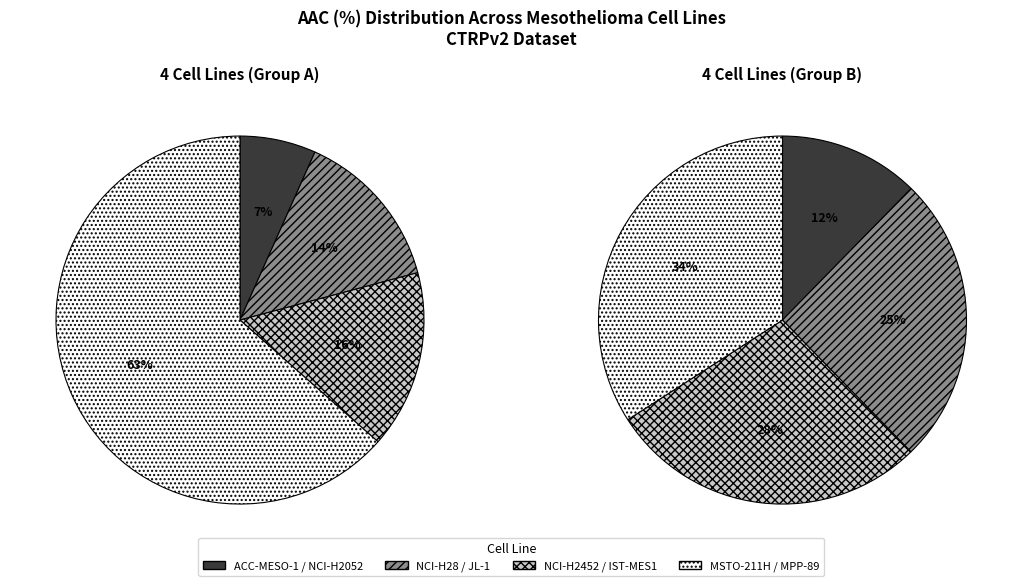

To the nearest percent, what is the difference between the largest and smallest slice percentages?

21%